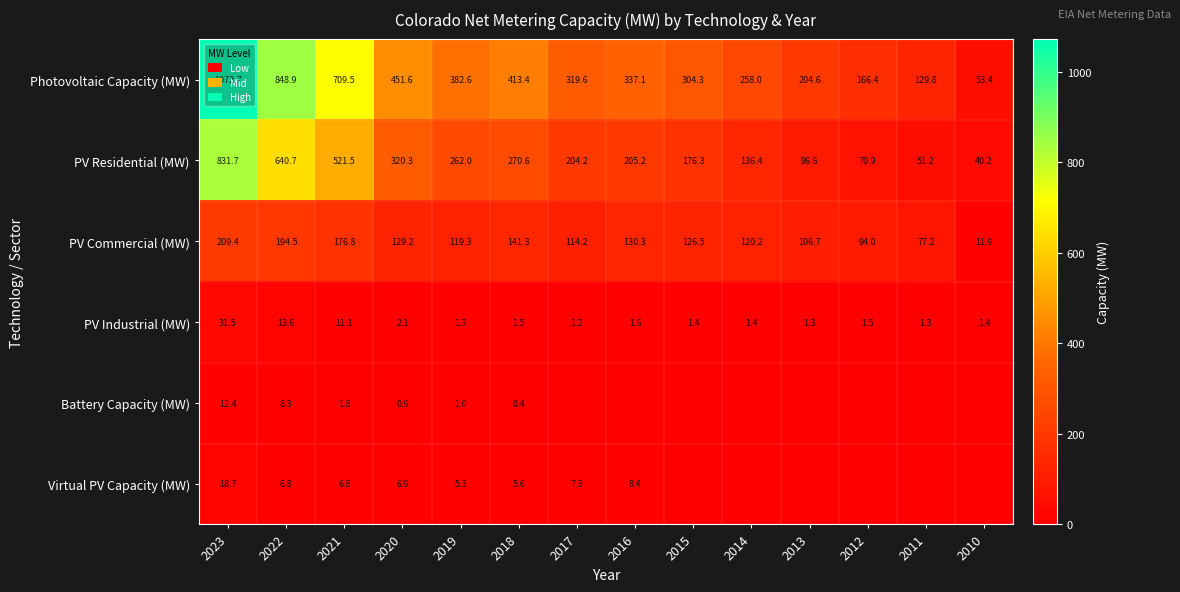

The value of PV Industrial (MW) at 2017 is 2.0. True or false?

False